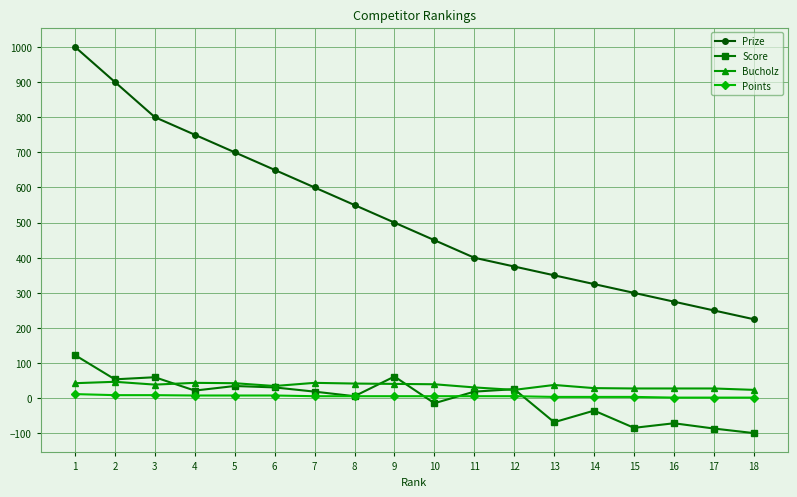

True or false: Bucholz and Prize intersect in this chart.

False